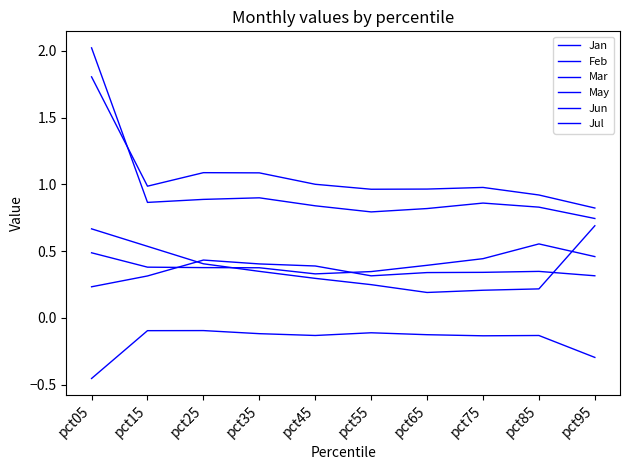

What is the total value across all series at pct95?

2.7